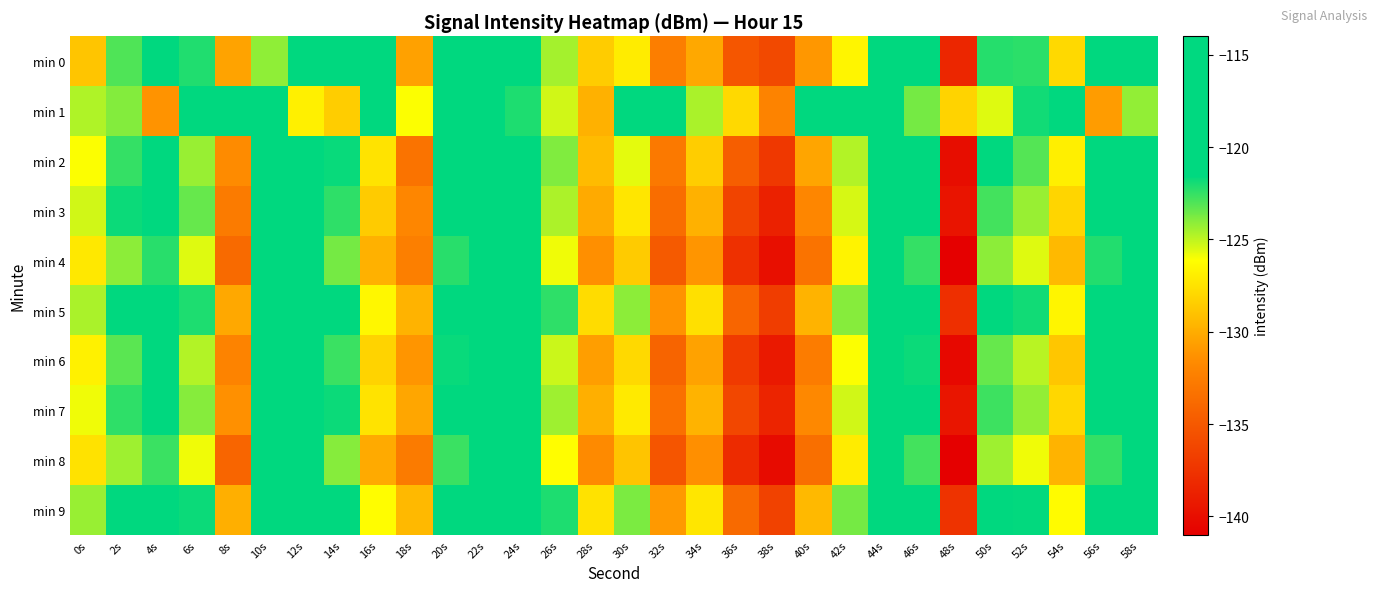

Which has a higher value, 18s or 46s?

46s